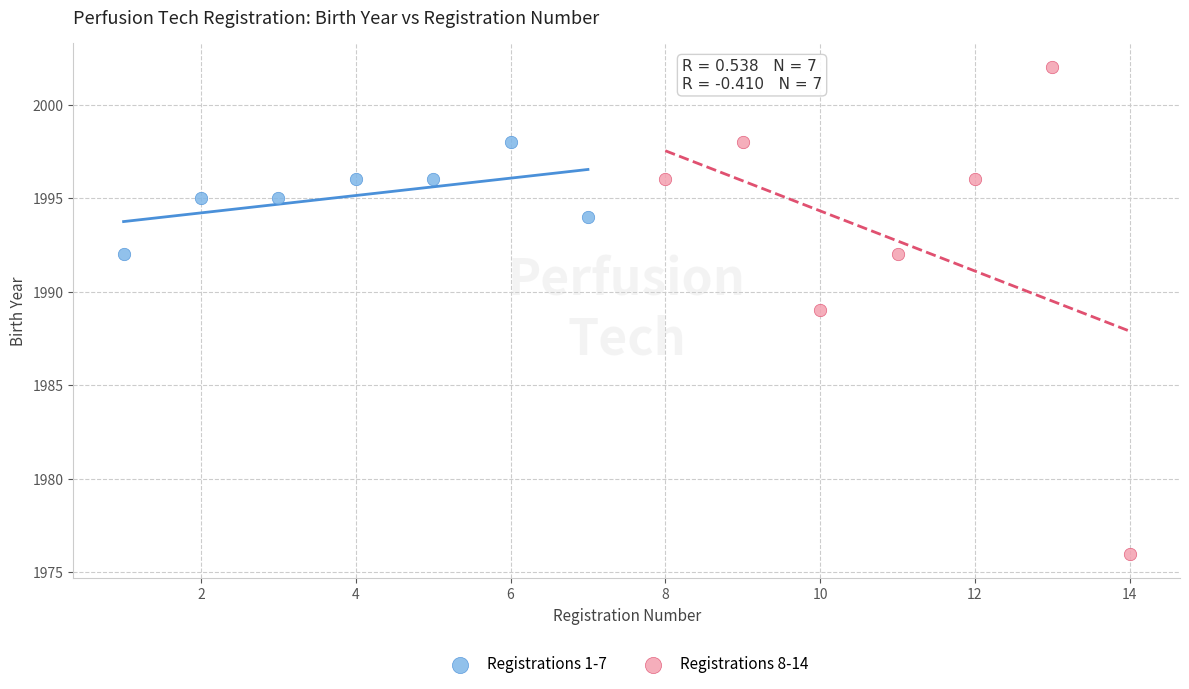

Which series contains the lowest Y value?

Registrations 8-14